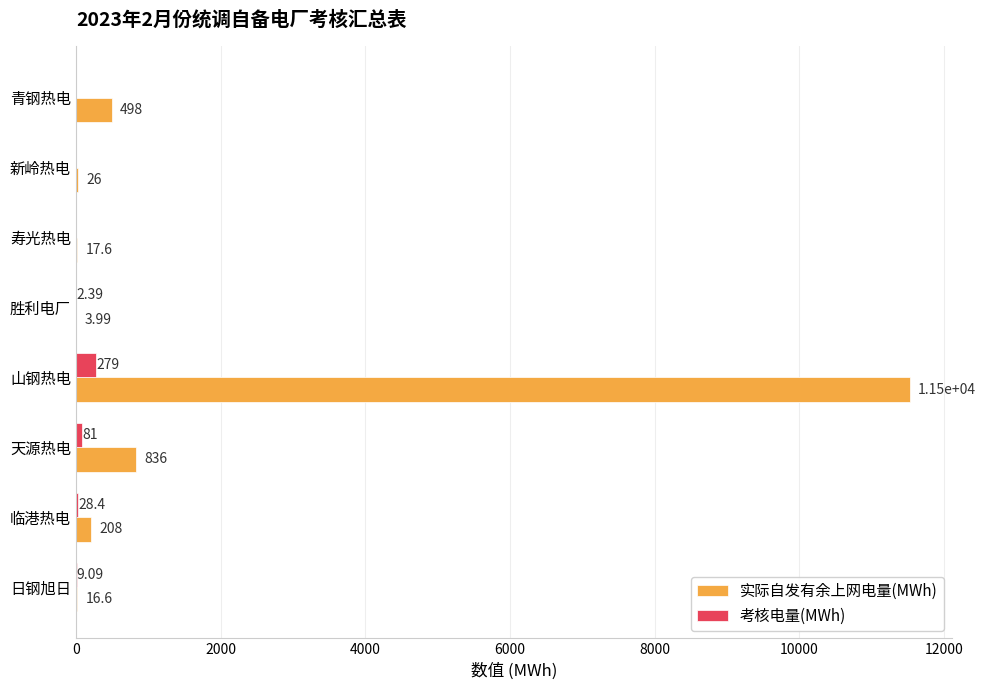

Count the number of data series in this chart.

2